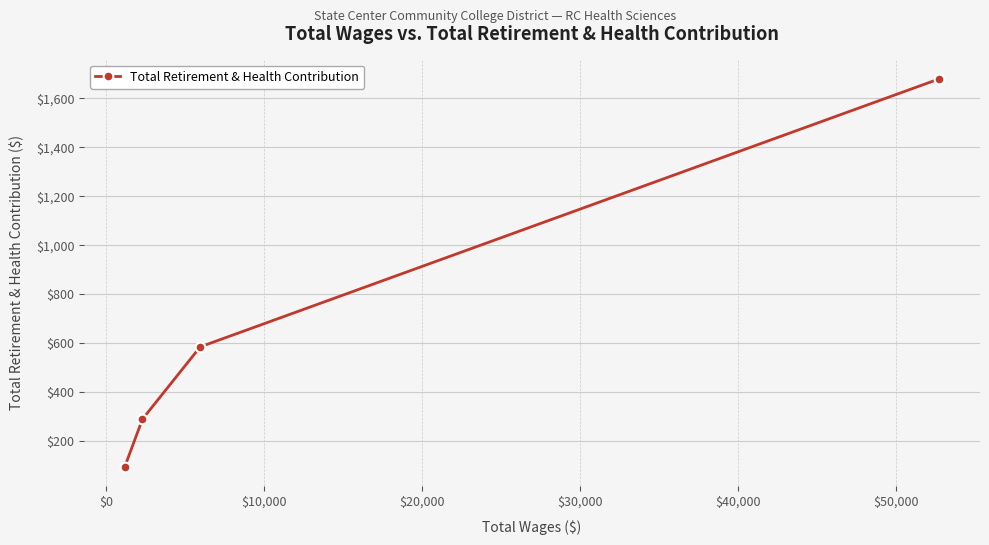

What is the minimum value shown in the chart?

95